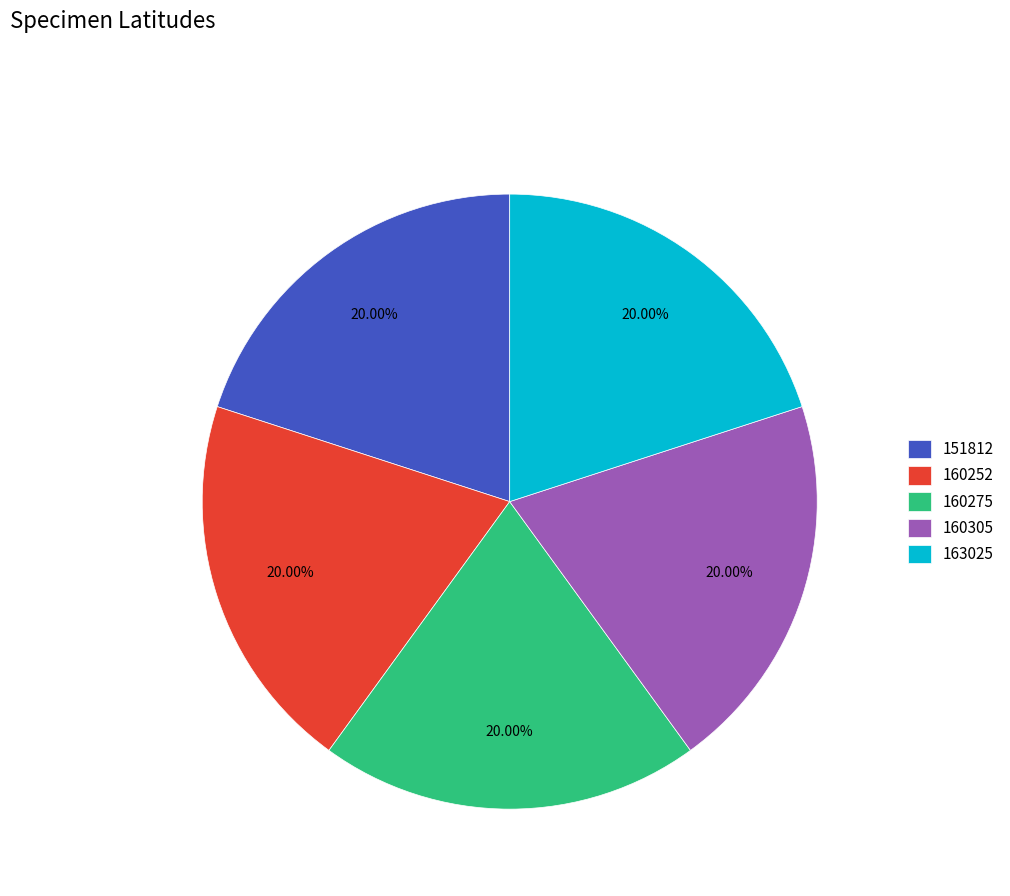

To the nearest percent, what percentage of the pie is 160252?

20%